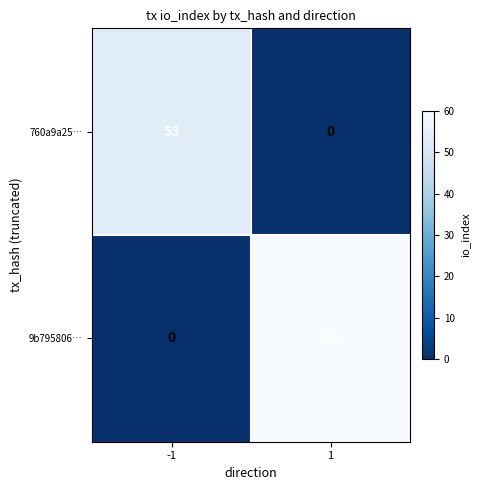

Reading left to right, transcribe all the data shown in this chart.

760a9a25…: 53	0
9b795806…: 0	60